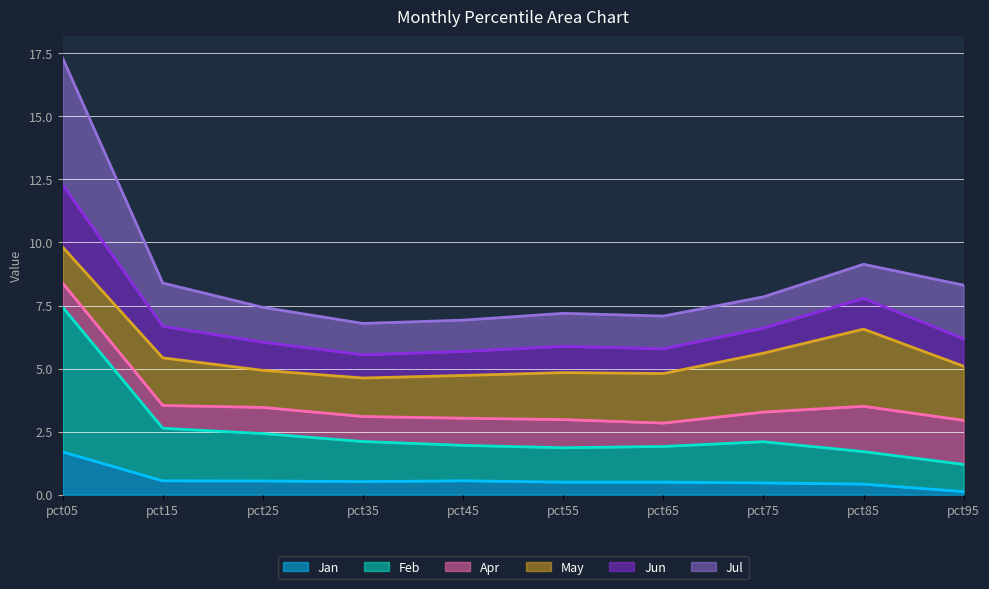

At which category is the sum across all series the highest?

pct05